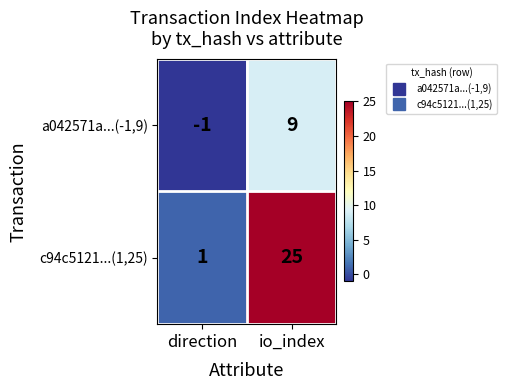

True or false: c94c5121...(1,25) has a value of 25 at io_index.

True